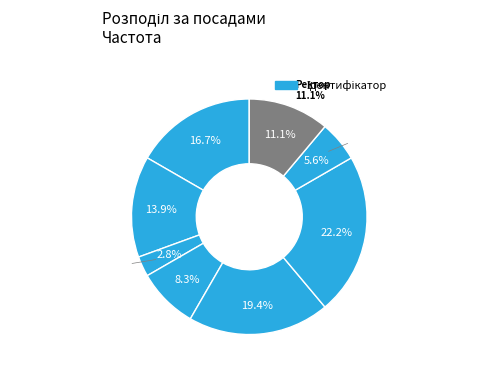

Is it true that Ректор is 23% of the pie?

False